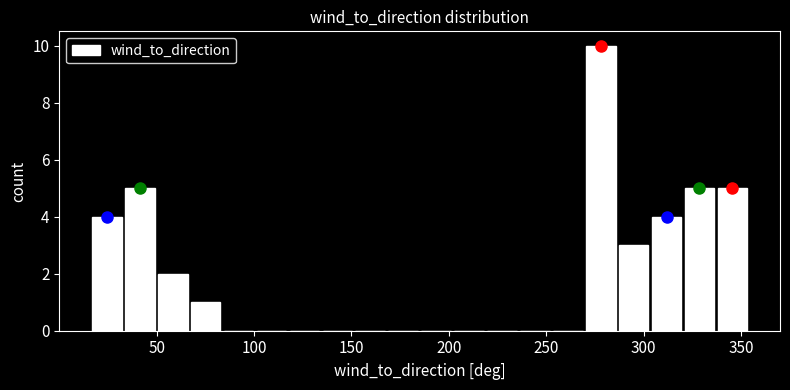

Read against the x-axis, roughly where is the centre of the tallest bar?

280